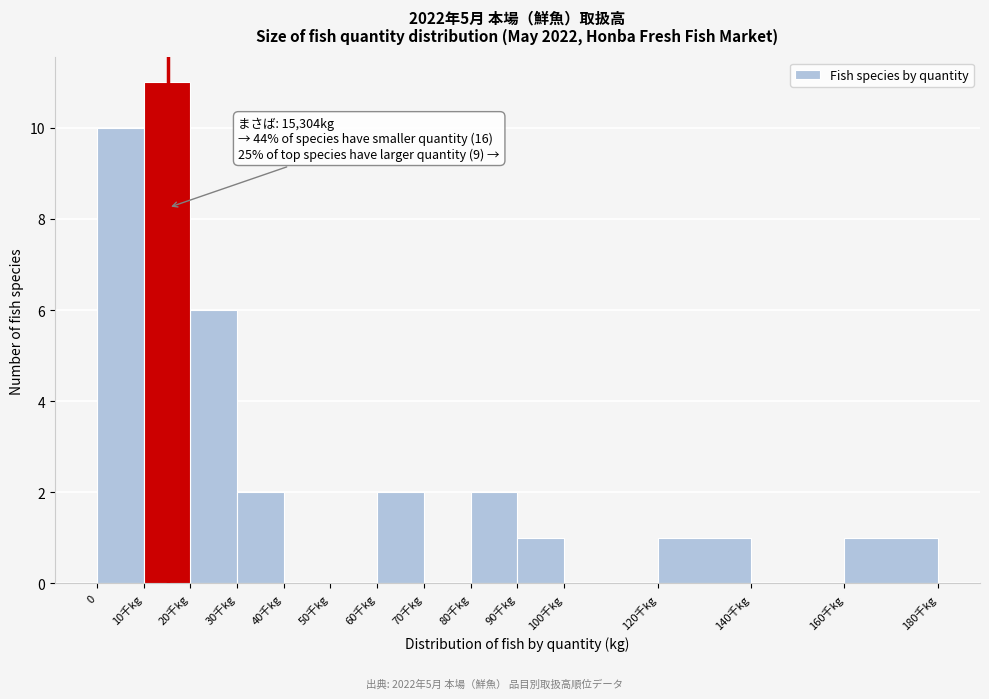

Reading right to left, extract all data points from this chart.

160千kg=1	140千kg=0	120千kg=1	100千kg=0	90千kg=1	80千kg=2	70千kg=0	60千kg=2	50千kg=0	40千kg=0	30千kg=2	20千kg=6	10千kg=11	0=10